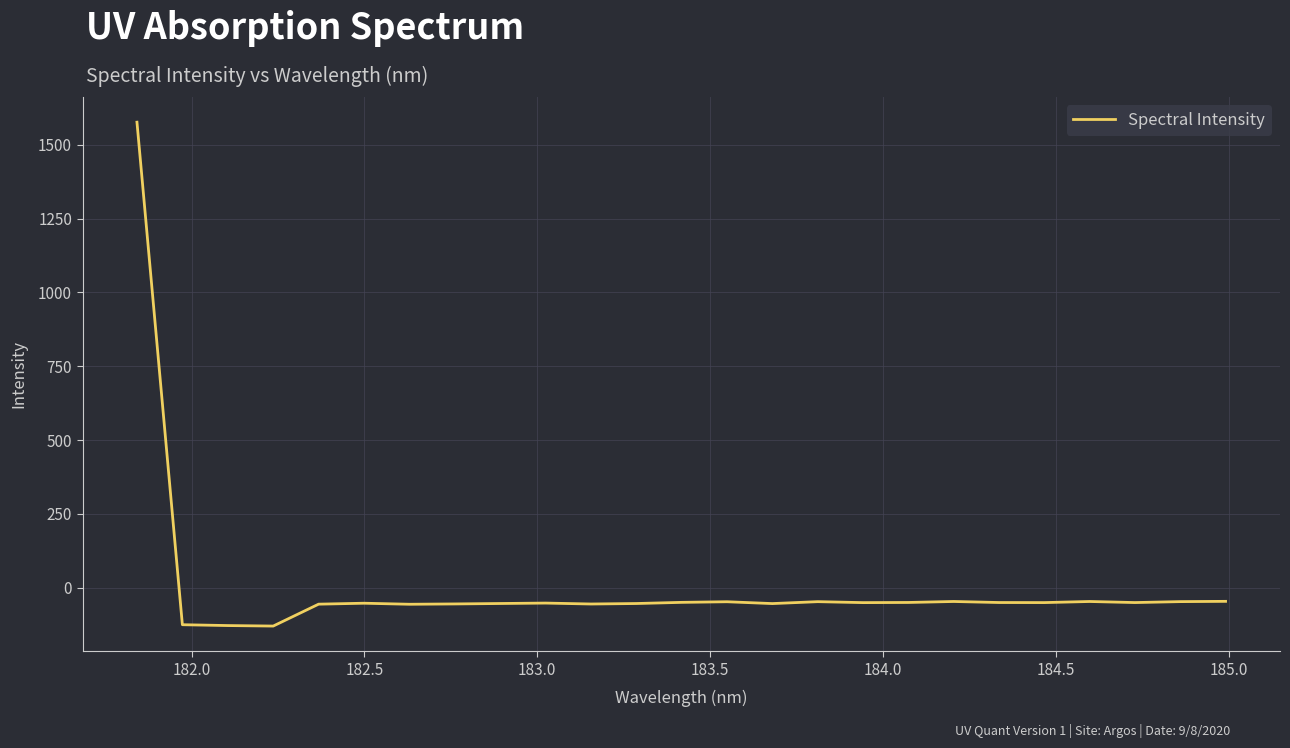

What is the maximum value shown in the chart?

1576.4